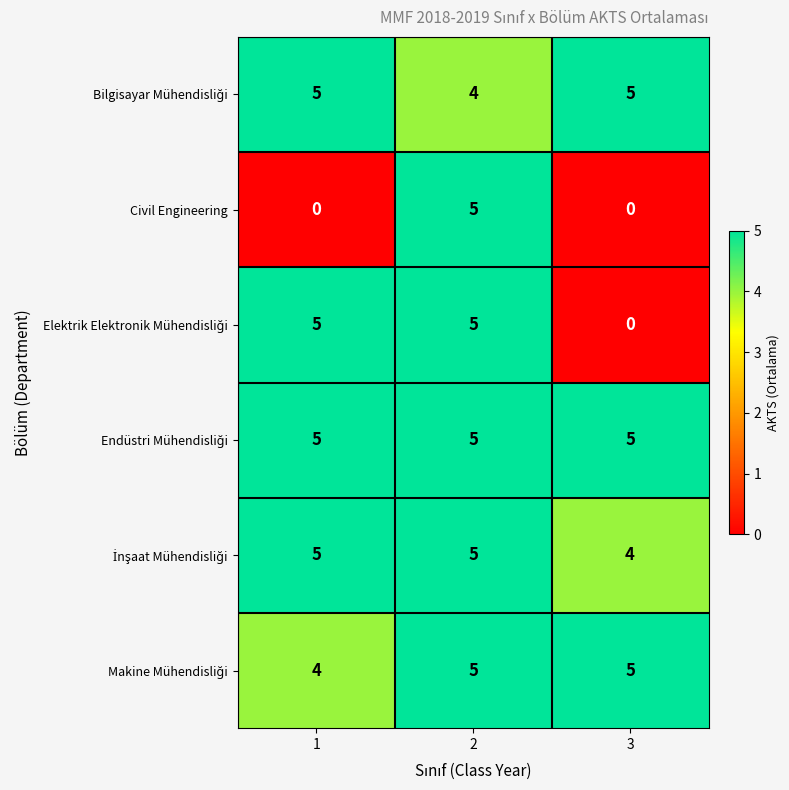

What is the difference between the highest and lowest values at 1?

5